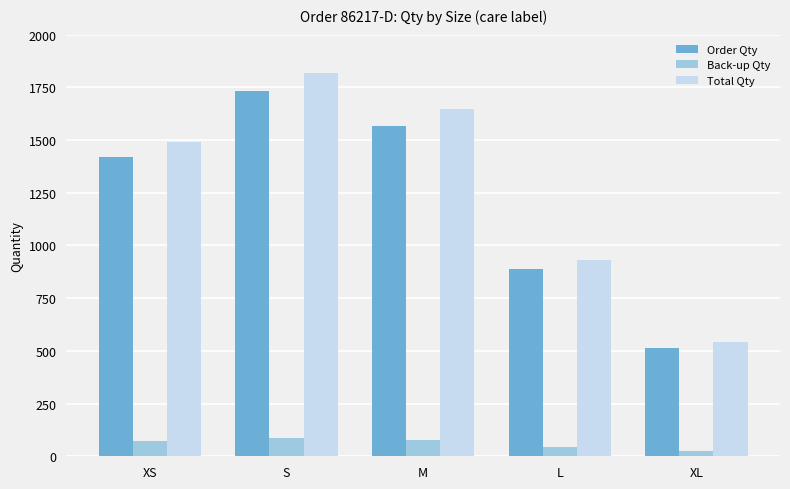

What is the sum of the Order Qty values at XS and M?

2987.0